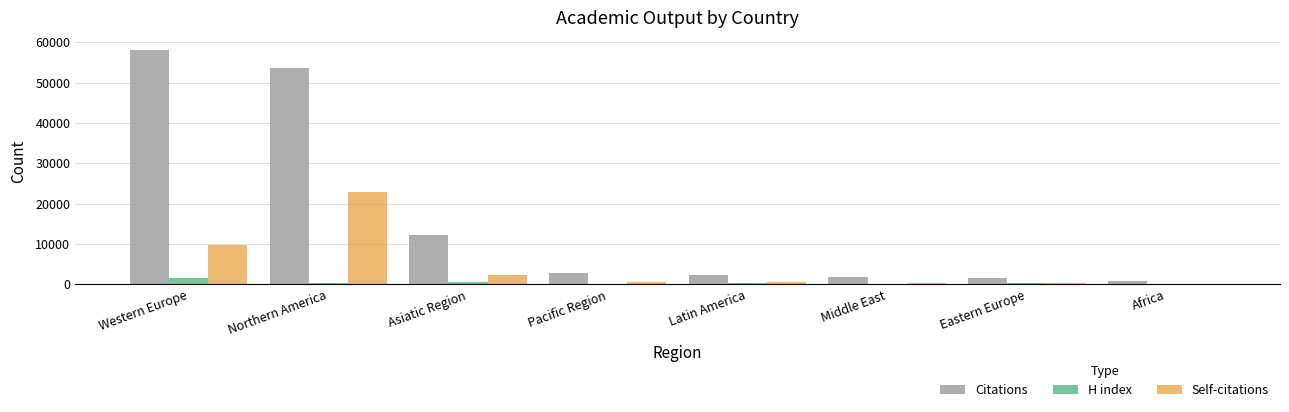

Between Northern America and Eastern Europe, which series saw the biggest shift?

Citations